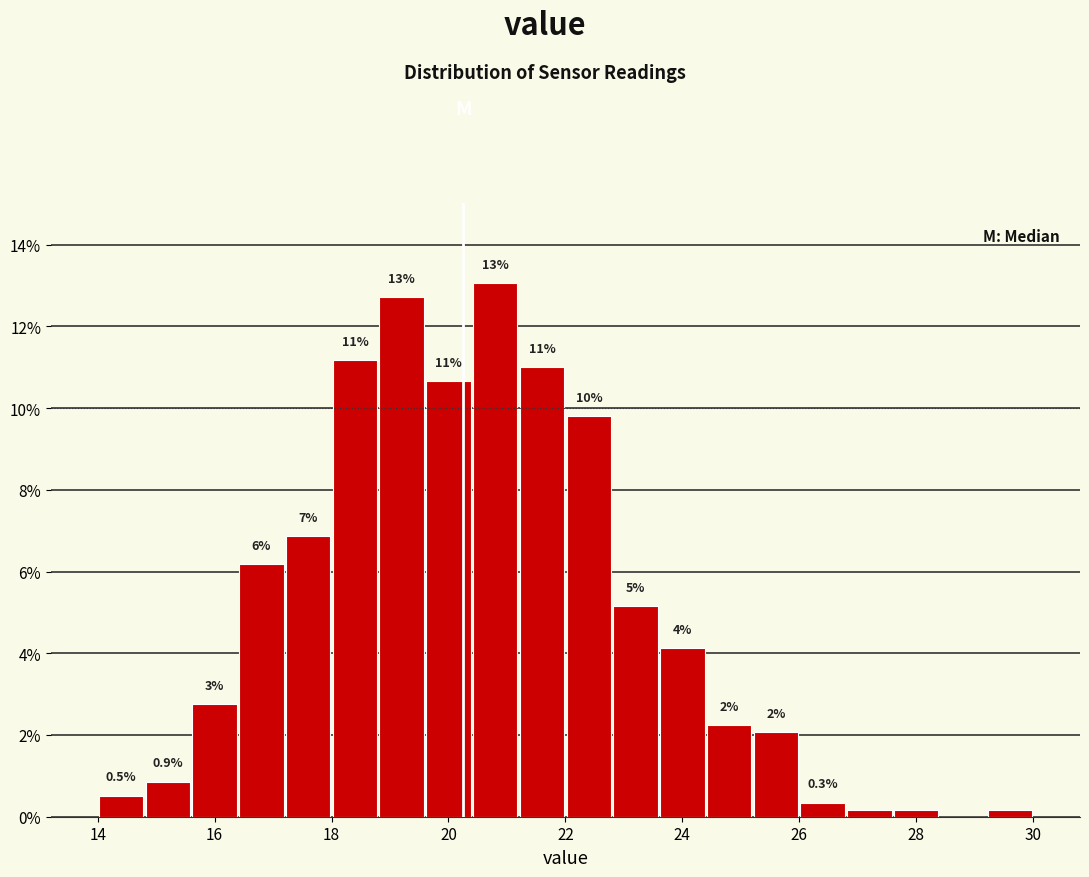

Which range on the x-axis has the tallest bar?

20.4 to 21.2